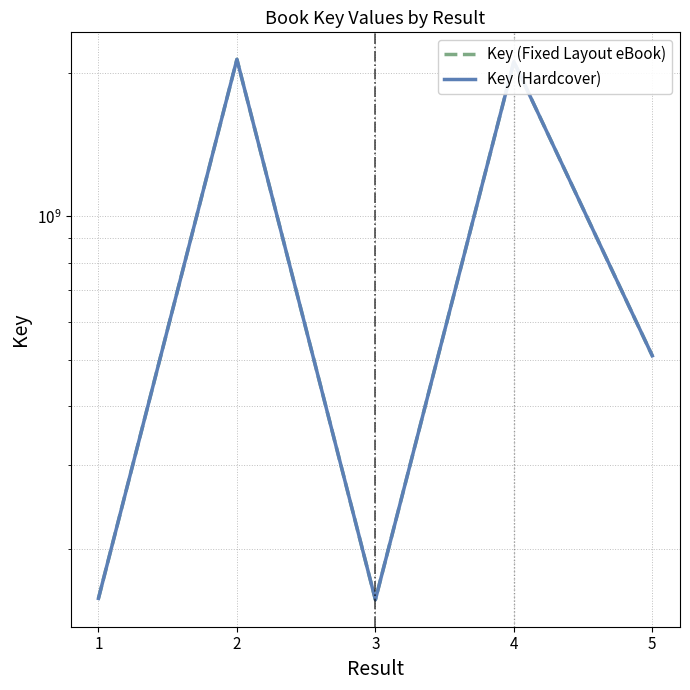

Count the number of categories in the chart.

5